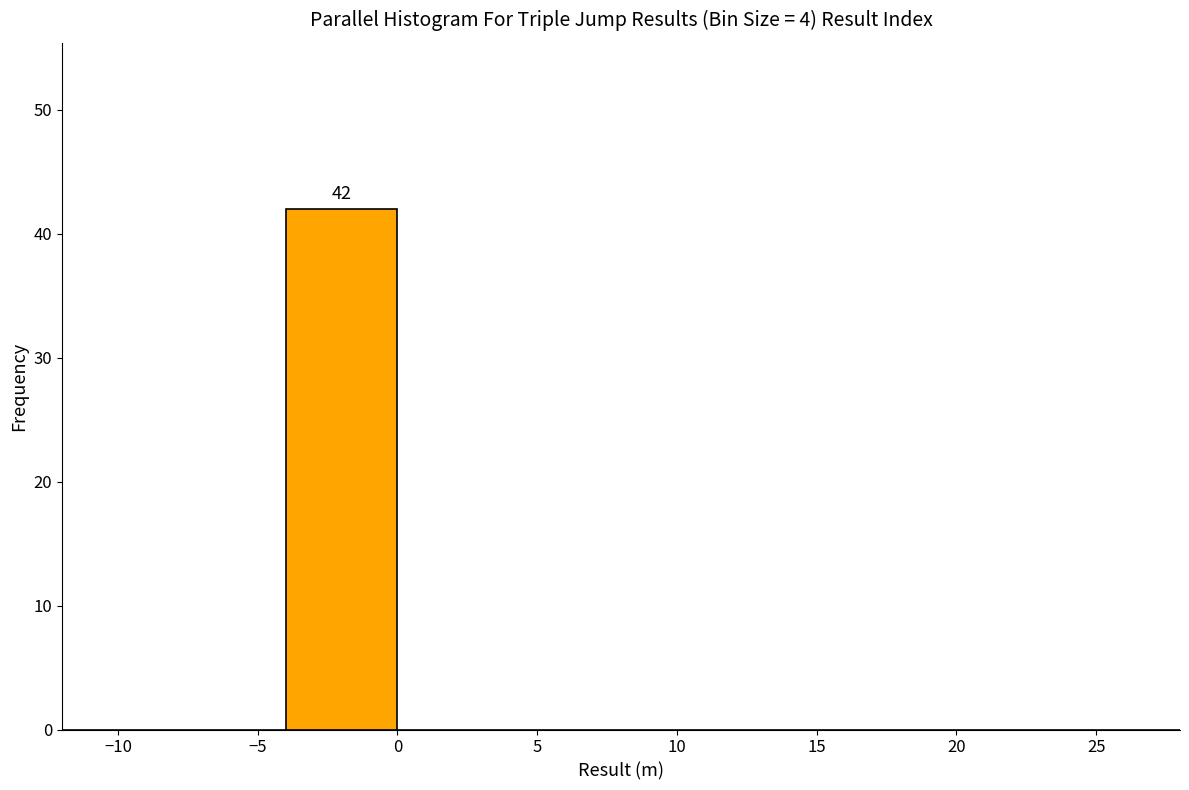

Which range on the x-axis has the tallest bar?

-4 to 0